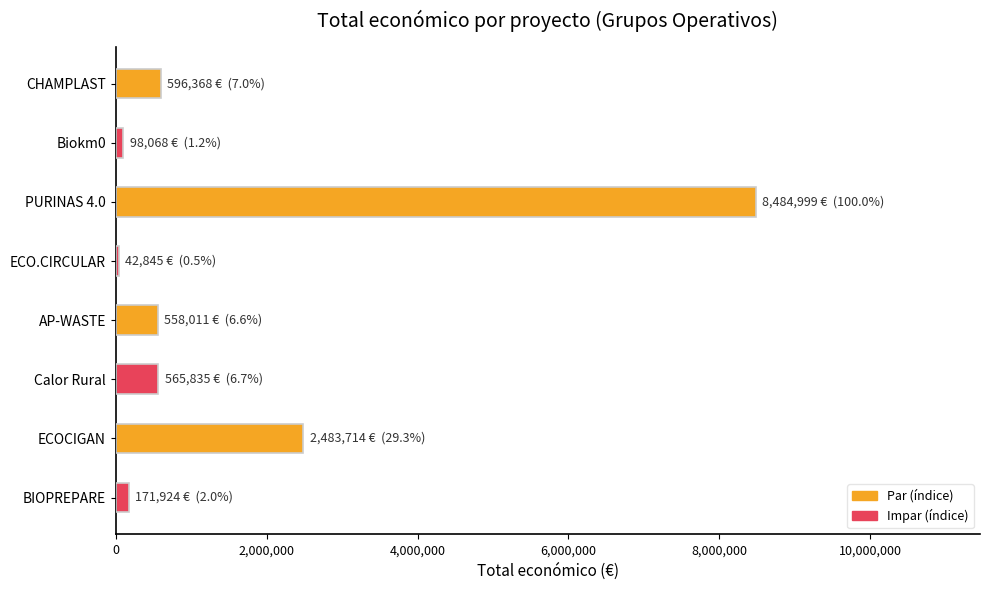

True or false: the data shows 98068 at Biokm0.

True